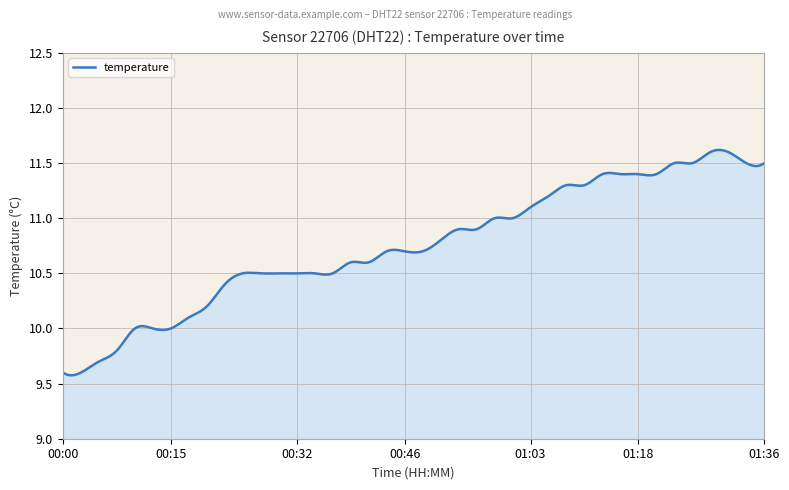

Where is the data nearest to the value 10?

00:10